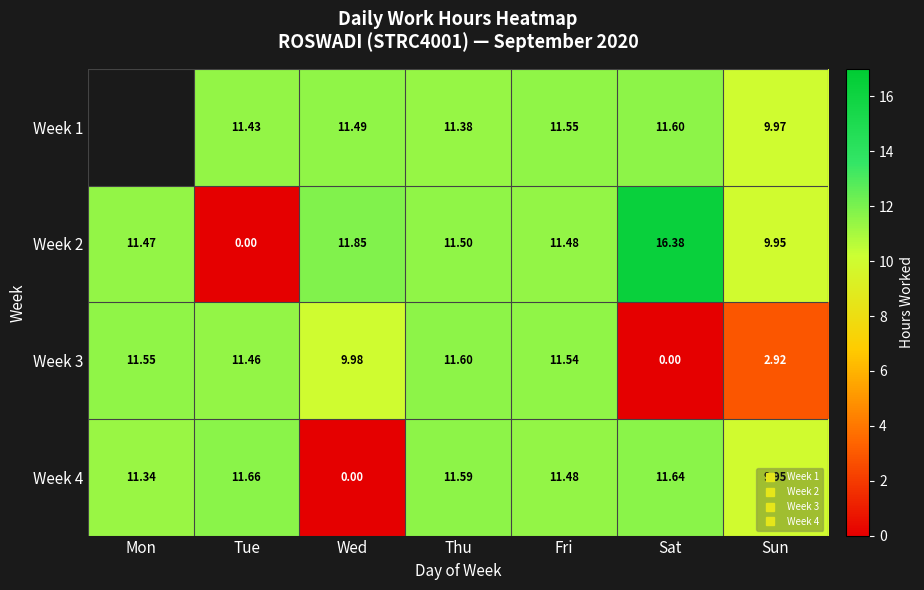

Read the Week 3 value at Thu.

11.6